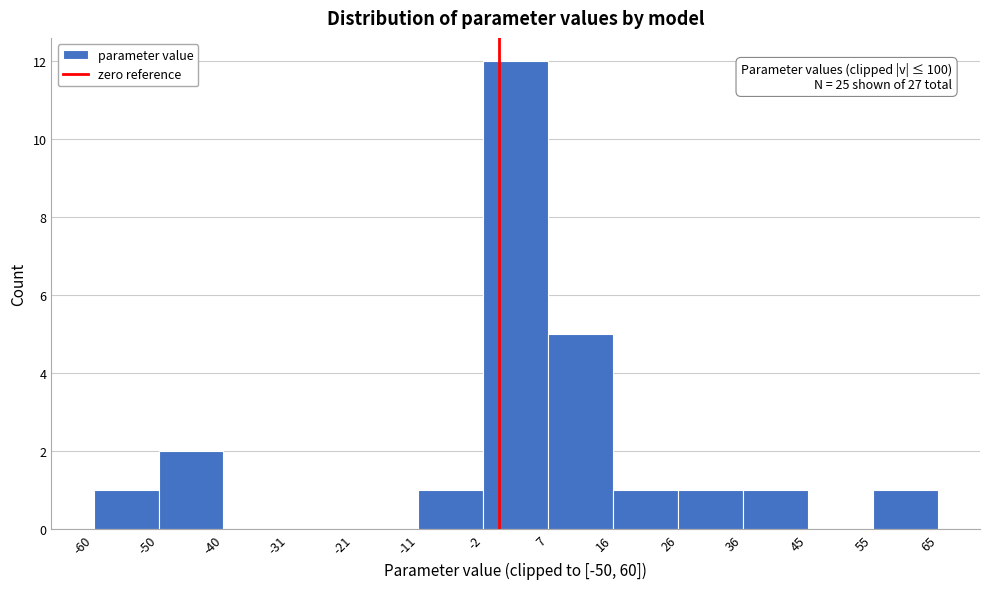

Which range on the x-axis has the tallest bar?

-2 to 7